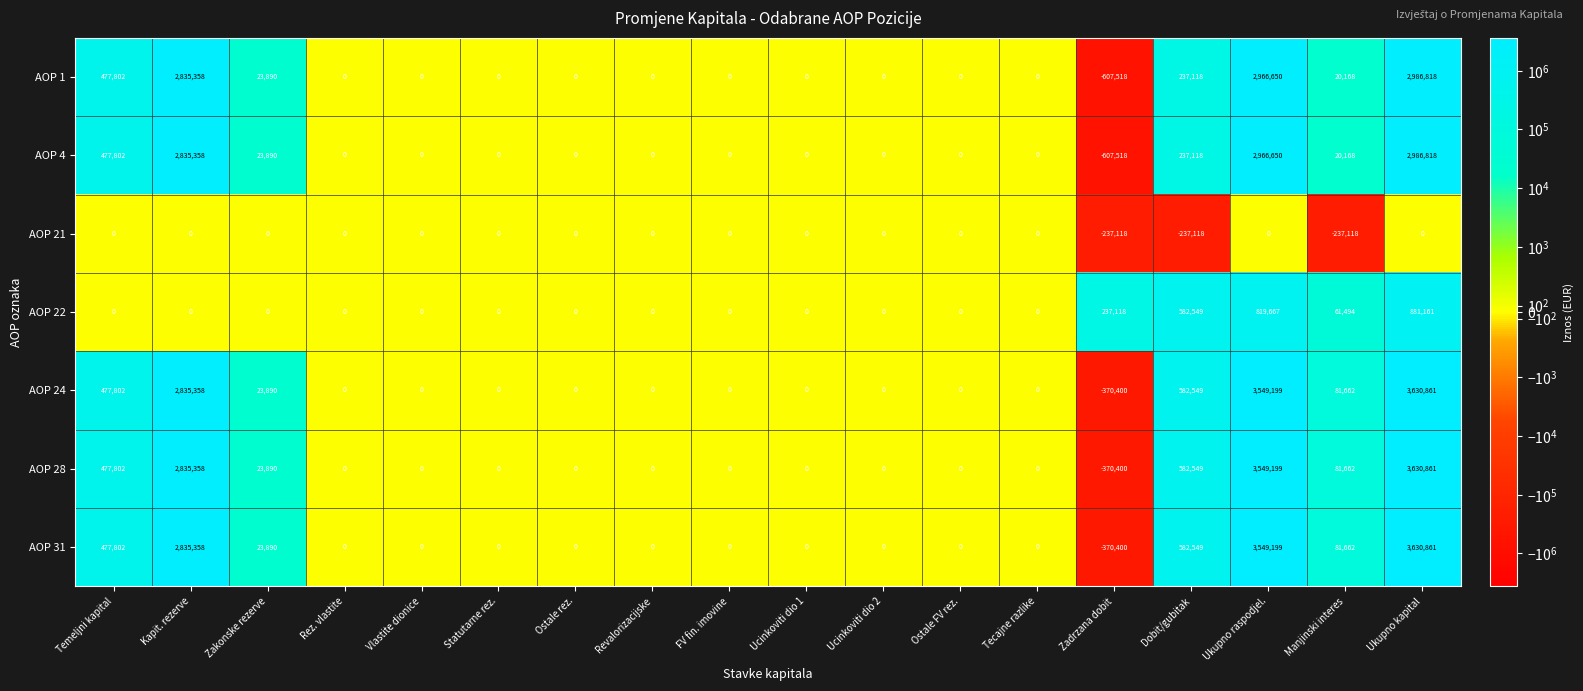

What is the difference between the highest and lowest values at Zakonske rezerve?

23890